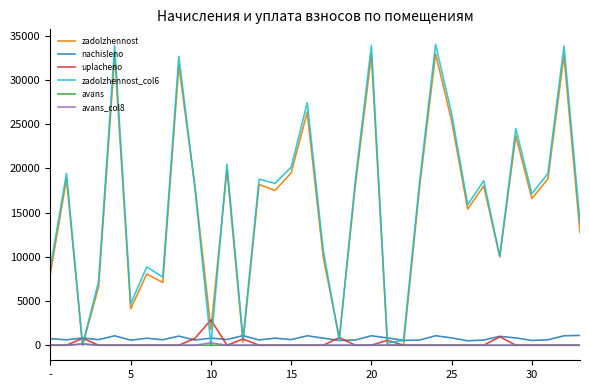

Which series has the widest spread of values?

zadolzhennost_col6